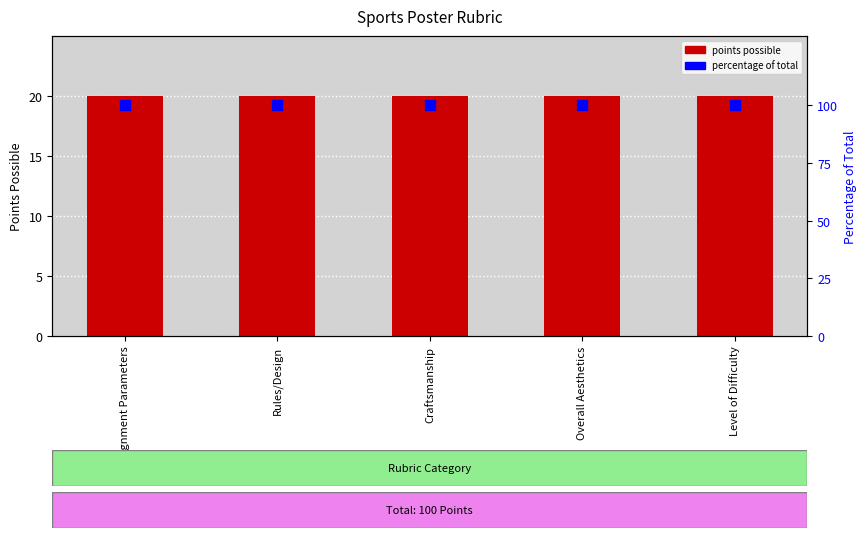

Is the value of Percentage of Total at Level of Difficulty greater than the value of Points Possible at Level of Difficulty?

Yes